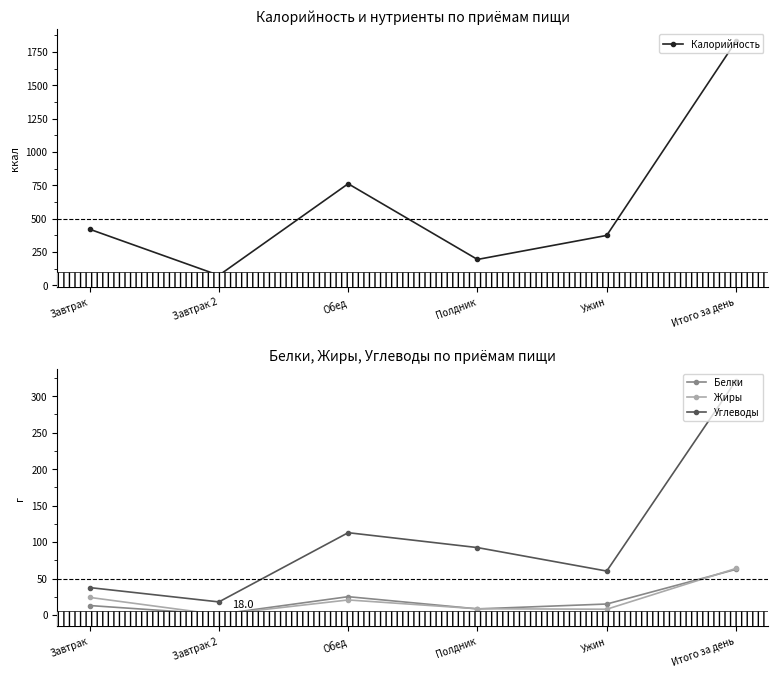

What is the lowest value of the Калорийность series?

76.0